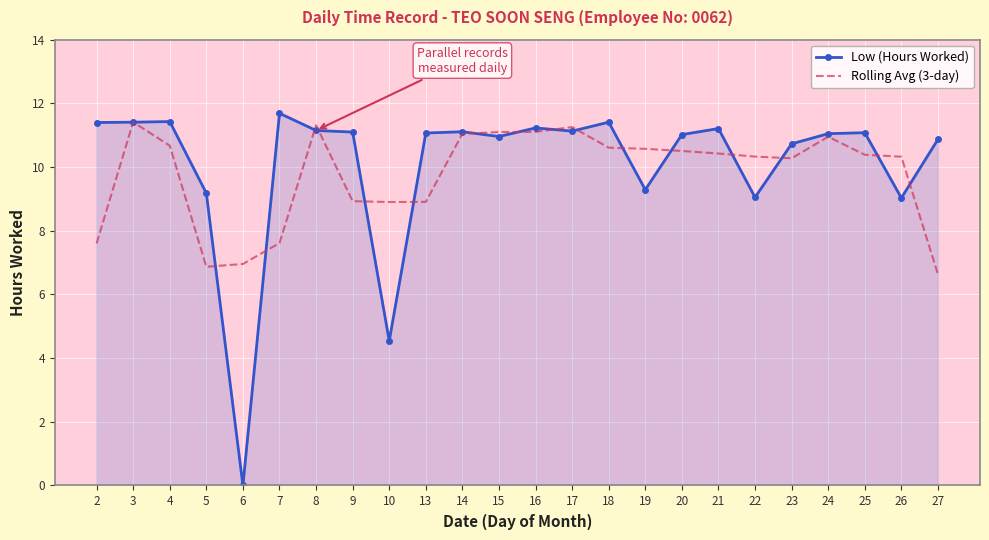

What is the sum of all Rolling Avg (3-day) values?

234.7